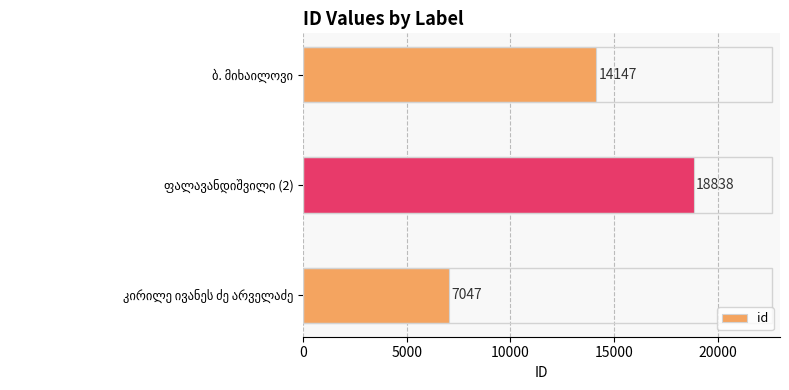

How many data points are less than 14147?

1